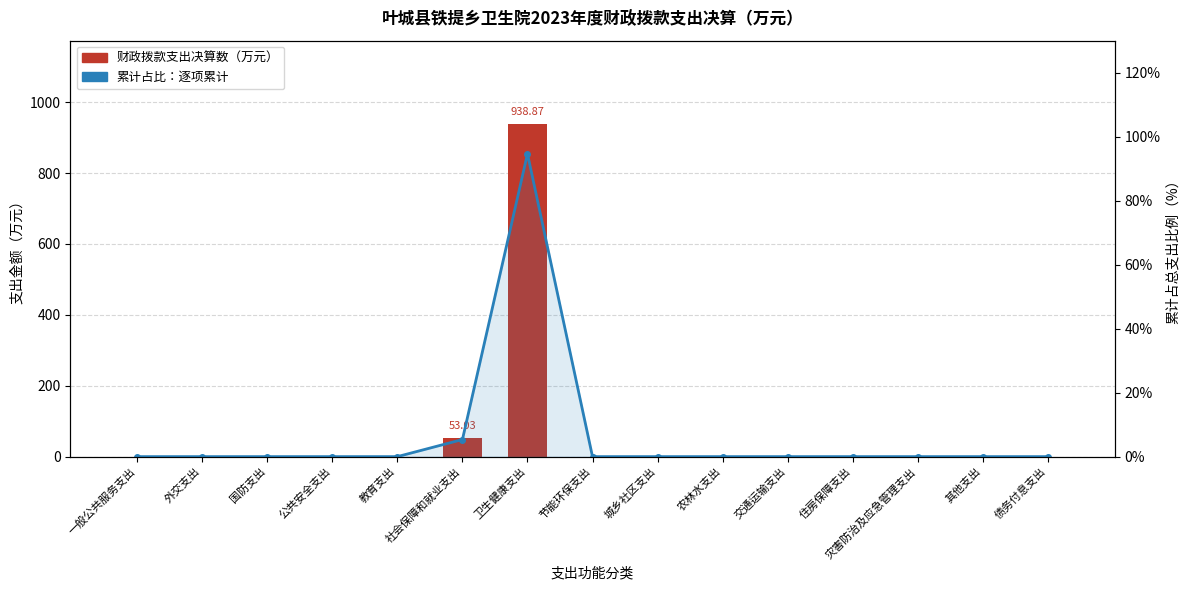

What is the sum of all 累计占比（%） values?

100.0